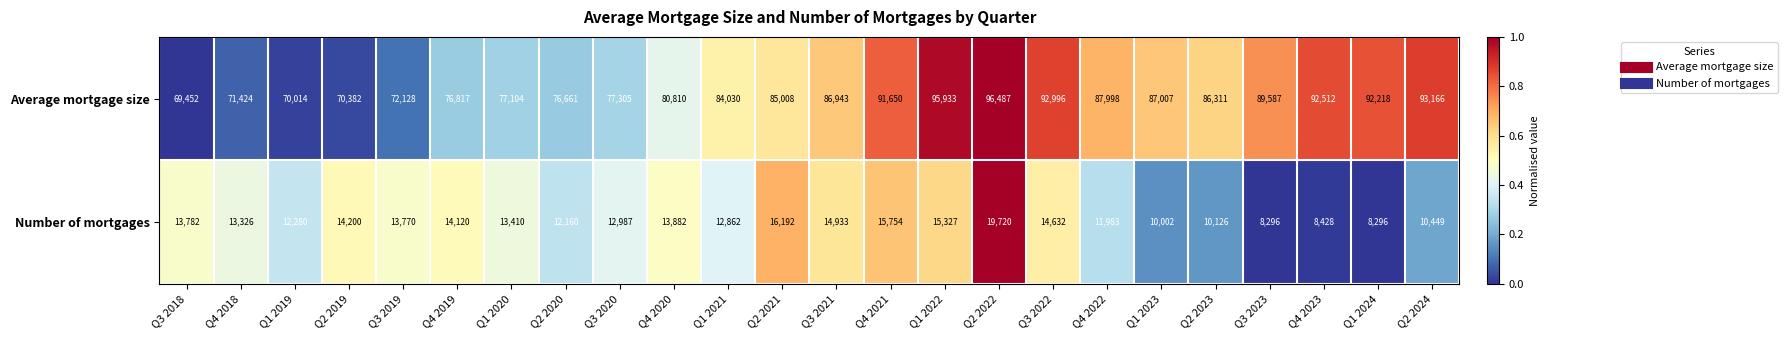

Which series has the largest total across all categories?

Average mortgage size